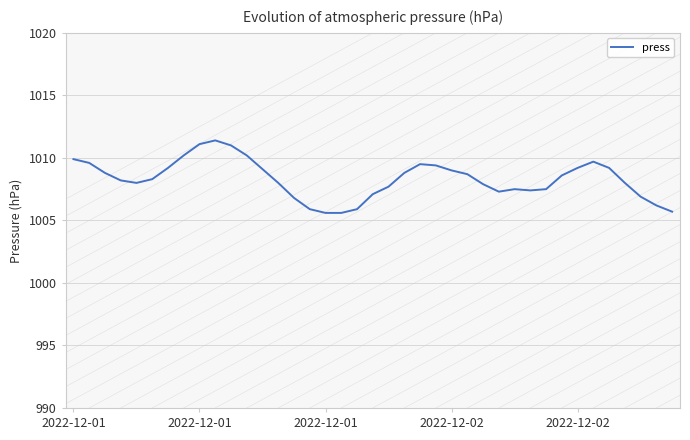

What is the smallest value displayed?

1005.6